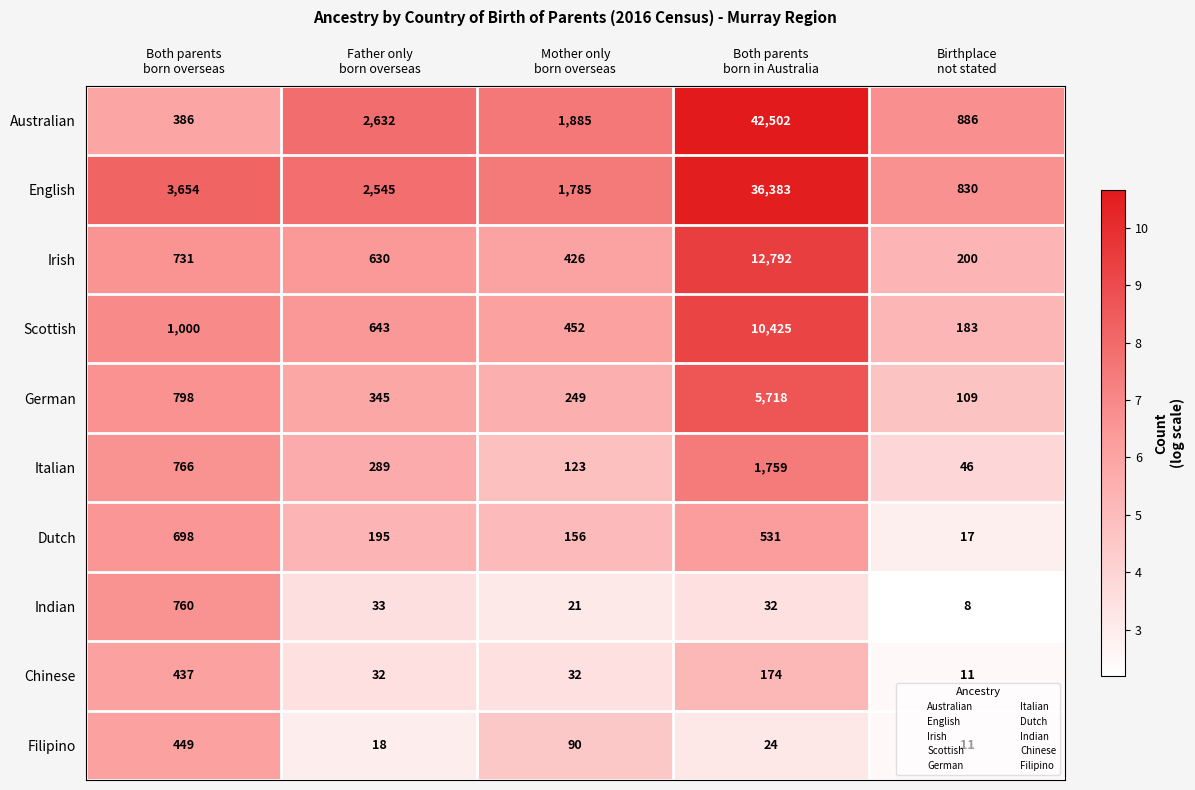

At which category is the sum across all series the highest?

Both parents
born in Australia